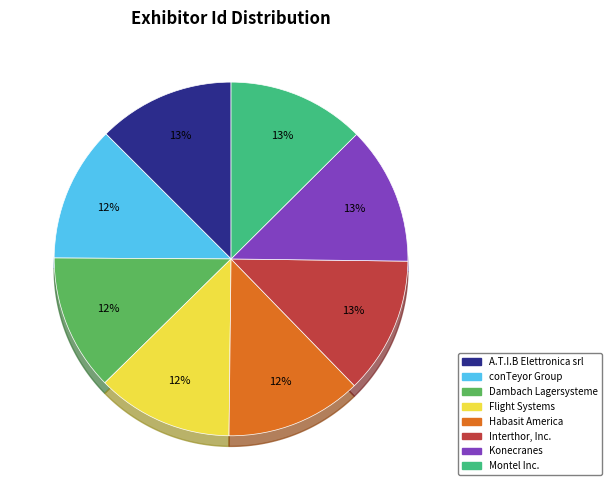

How many segments does this pie chart have?

8